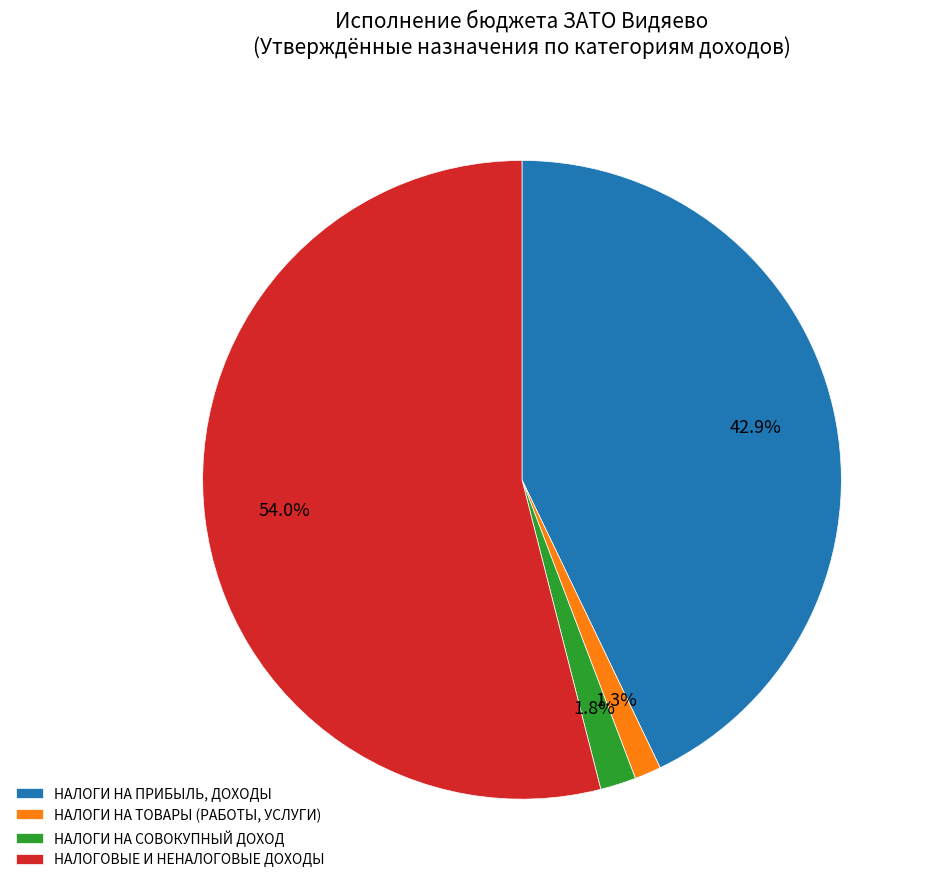

Rank the categories by value from highest to lowest.

НАЛОГОВЫЕ И НЕНАЛОГОВЫЕ ДОХОДЫ, НАЛОГИ НА ПРИБЫЛЬ, ДОХОДЫ, НАЛОГИ НА СОВОКУПНЫЙ ДОХОД, НАЛОГИ НА ТОВАРЫ (РАБОТЫ, УСЛУГИ)